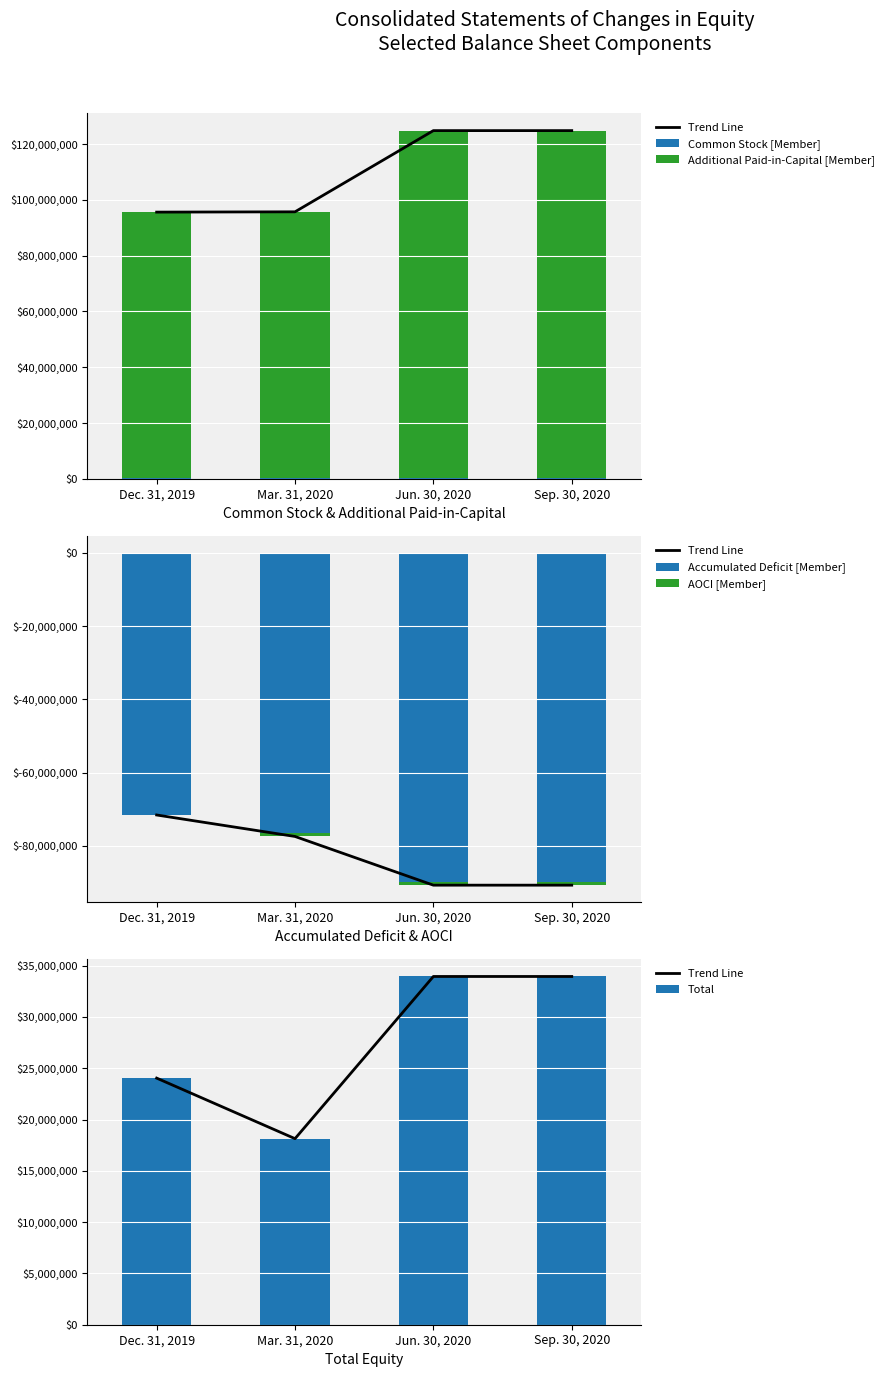

Between Dec. 31, 2019 and Mar. 31, 2020, which series saw the biggest shift?

Trend Line